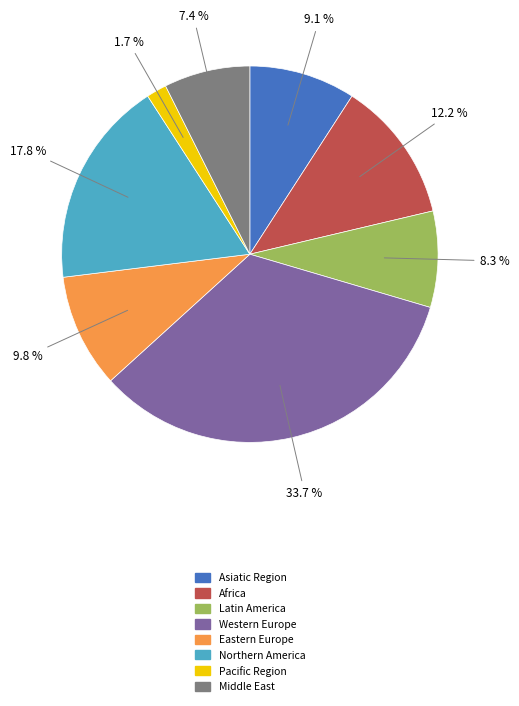

Rank the categories by value from lowest to highest.

Pacific Region, Middle East, Latin America, Asiatic Region, Eastern Europe, Africa, Northern America, Western Europe